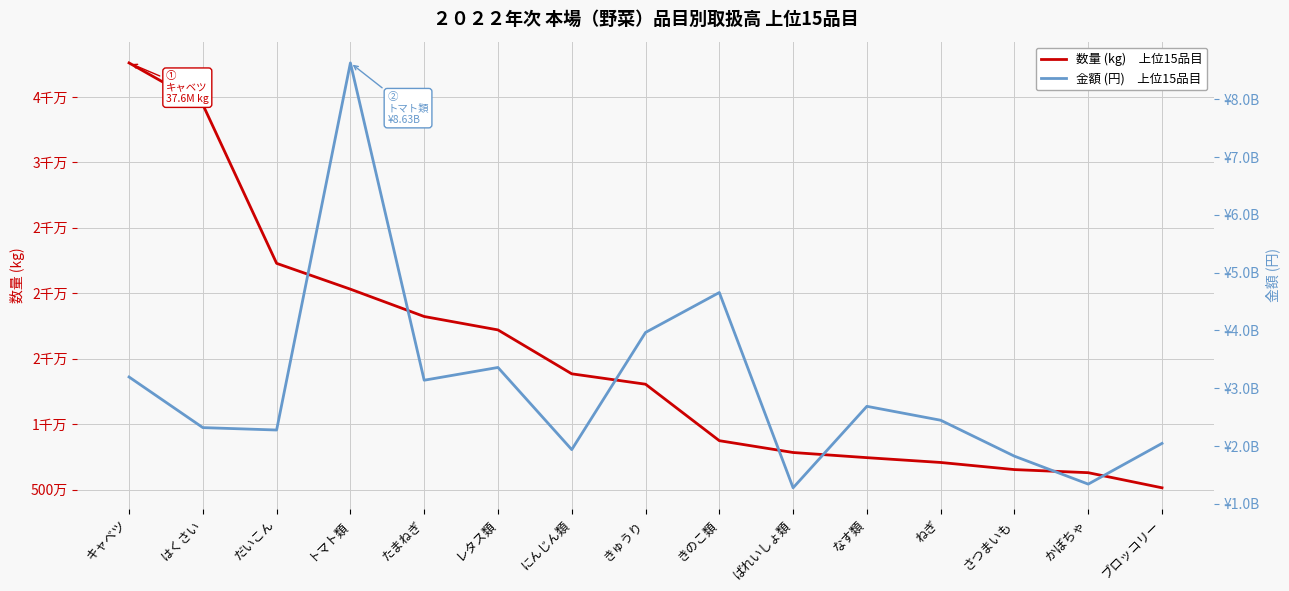

Rank the series by their average value, from lowest to highest.

数量 (kg), 金額 (円)